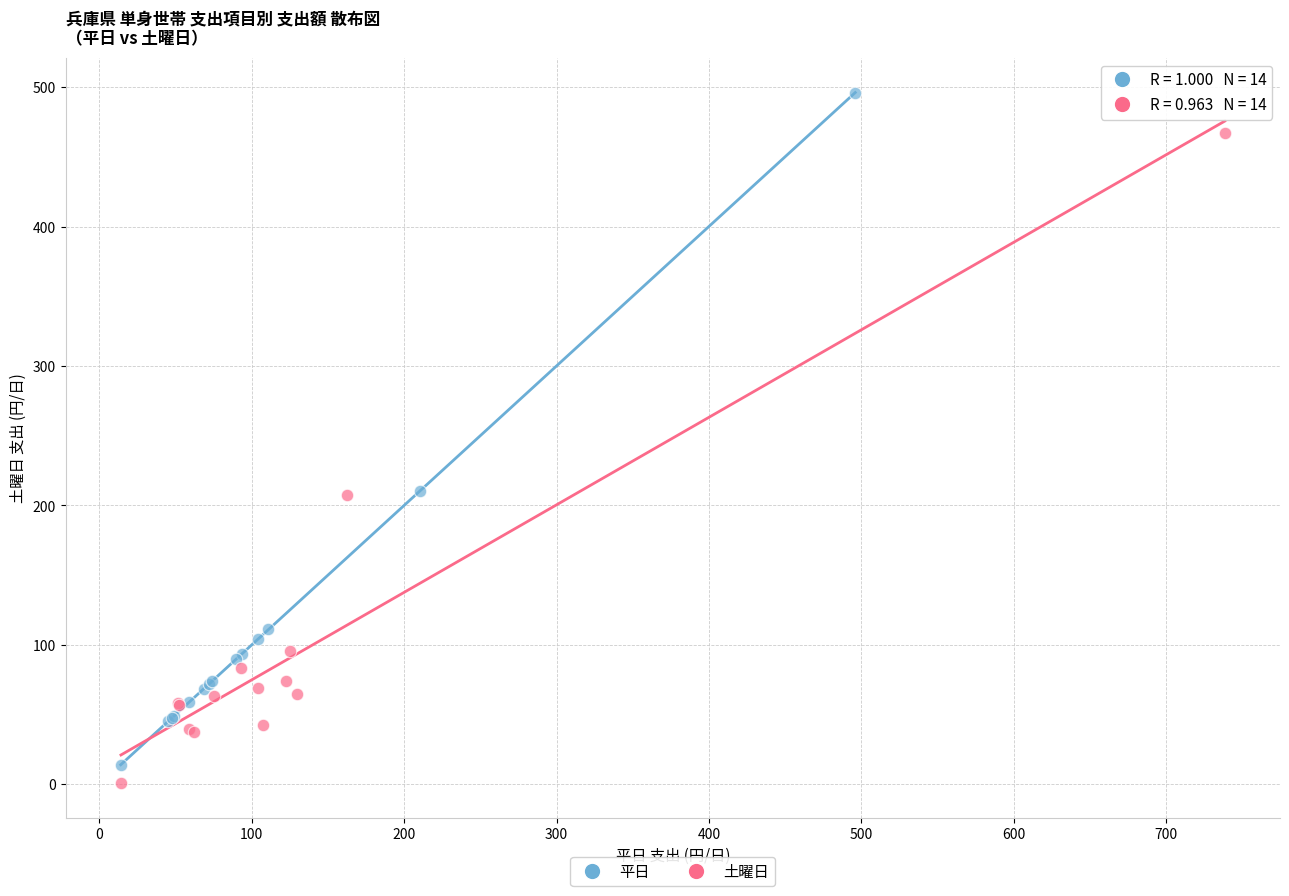

Which series reaches the maximum Y coordinate?

平日